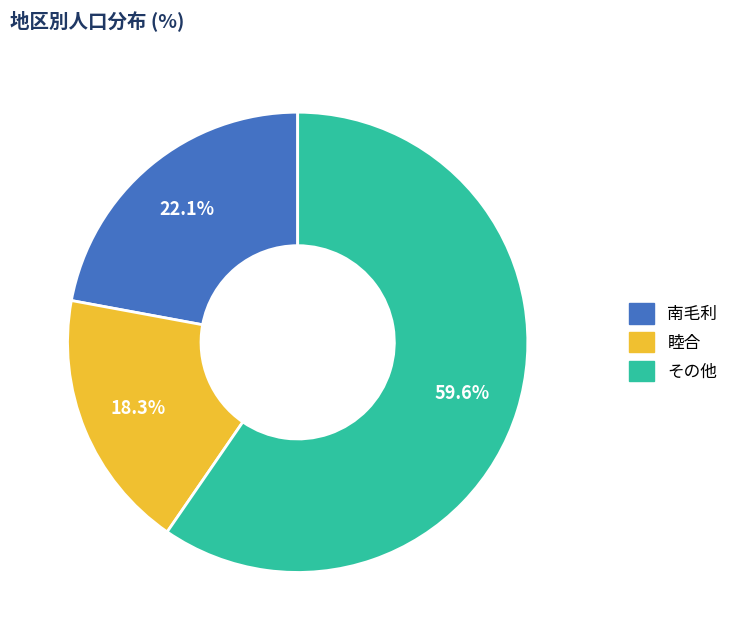

Is there any slice that represents more than half of the pie?

Yes